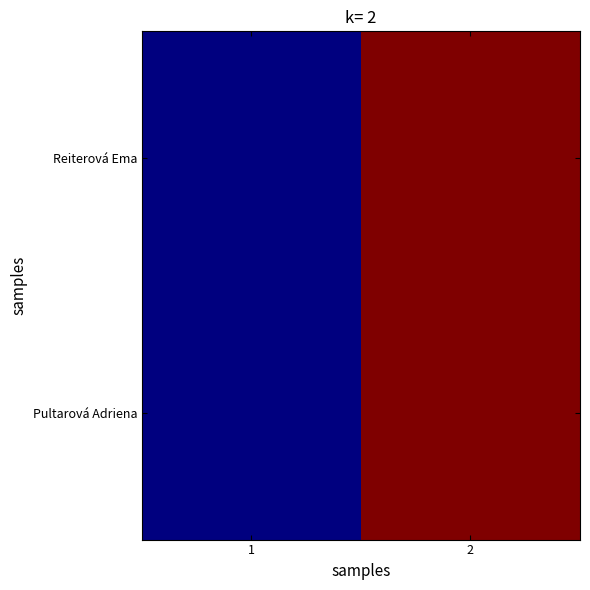

Reading left to right, transcribe all the data shown in this chart.

Reiterová Ema: 1=10.2	2=10.7
Pultarová Adriena: 1=10.2	2=10.7